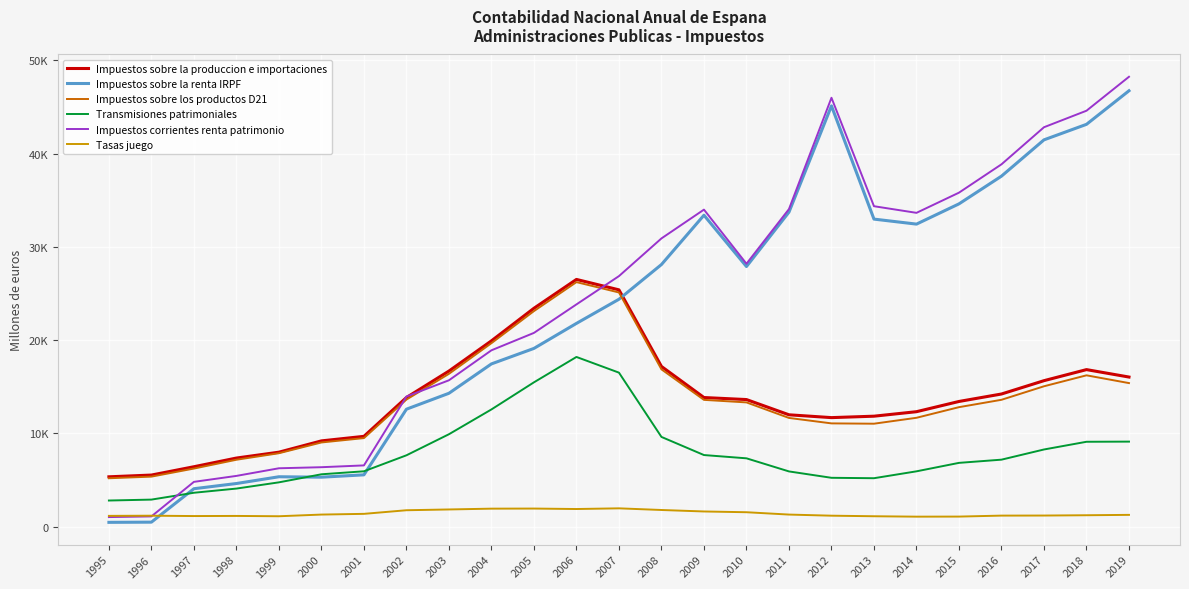

Which series has the largest total across all categories?

Impuestos corrientes renta patrimonio